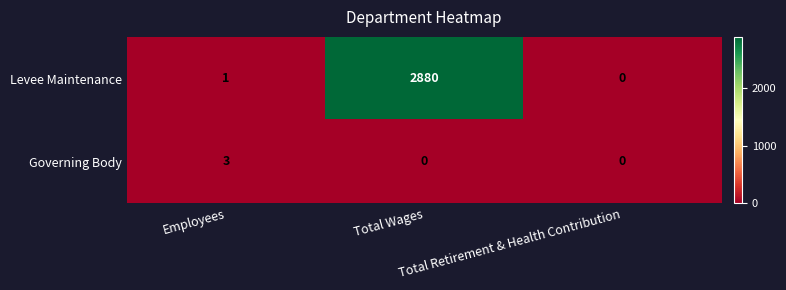

What is the sum of all Governing Body values?

3